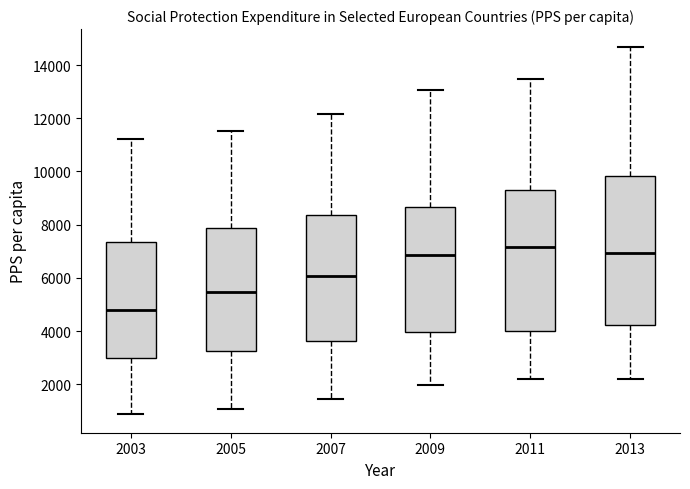

Reading left to right, read every box against the y-axis: the position of its median line, the range the box covers, and the ends of its whiskers. The values are not printed on the chart, so give them approximately, as read against the axis.

2003: median 4800, box 3000 to 7400, whiskers 800 to 11200
2005: median 5400, box 3200 to 7800, whiskers 1000 to 11600
2007: median 6000, box 3600 to 8400, whiskers 1400 to 12200
2009: median 6800, box 4000 to 8600, whiskers 2000 to 13000
2011: median 7200, box 4000 to 9200, whiskers 2200 to 13400
2013: median 7000, box 4200 to 9800, whiskers 2200 to 14600